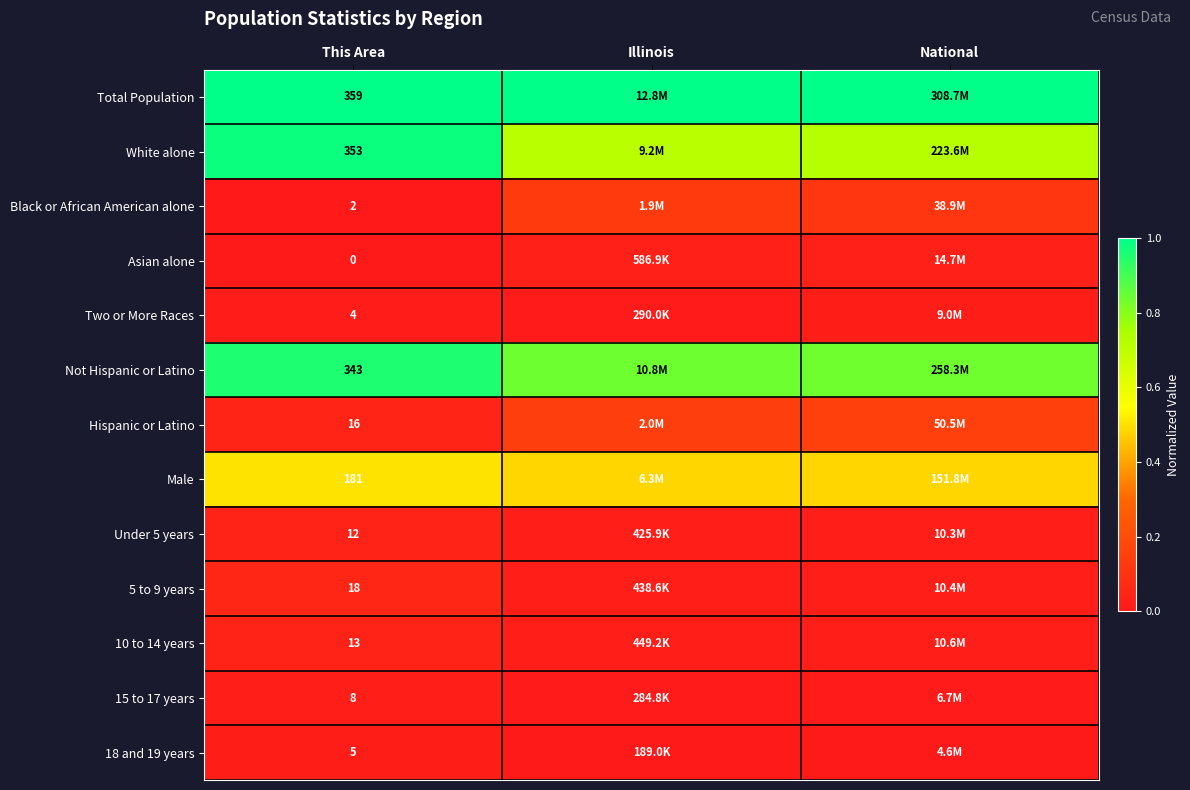

Is the value of 18 and 19 years at This Area greater than the value of Asian alone at This Area?

Yes